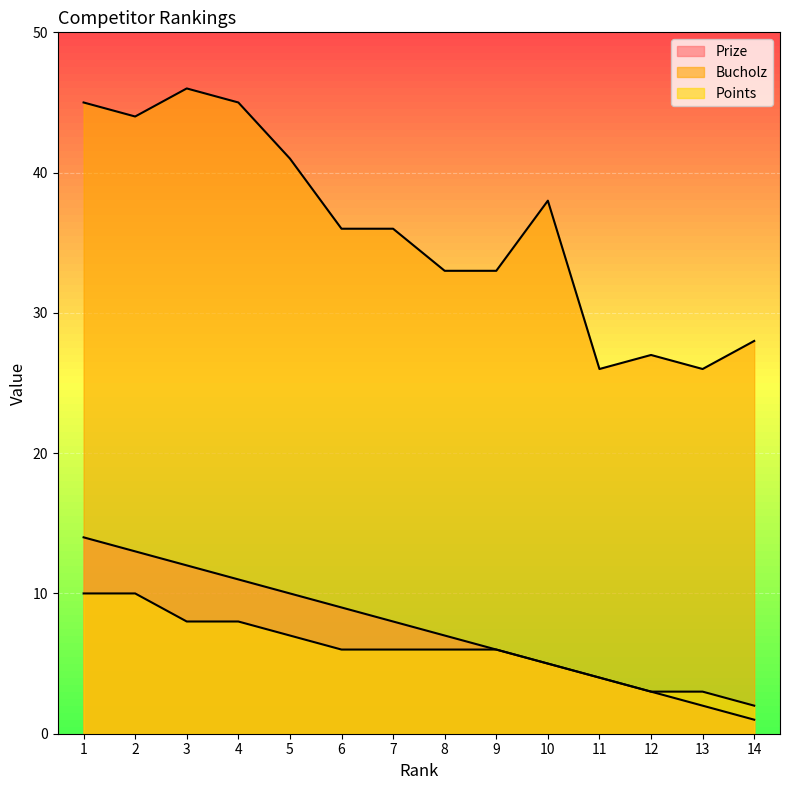

Which series has the largest total across all categories?

Bucholz